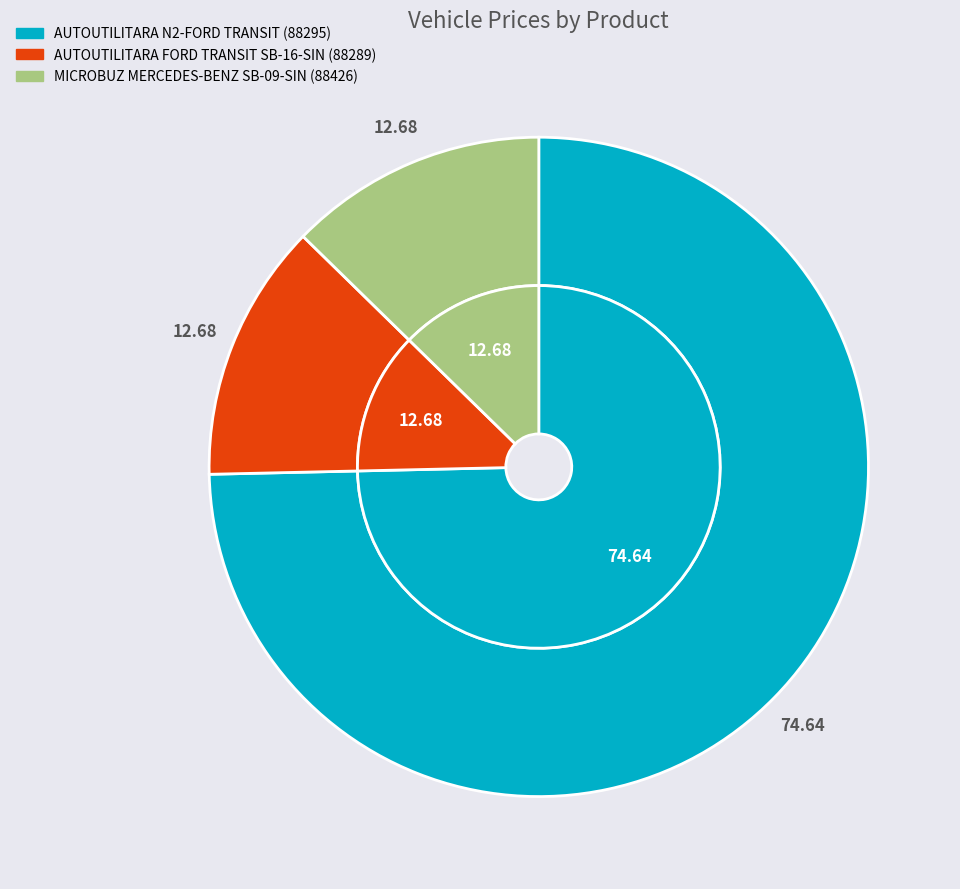

To the nearest percent, what portion does AUTOUTILITARA FORD TRANSIT SB-16-SIN (88289) represent?

13%